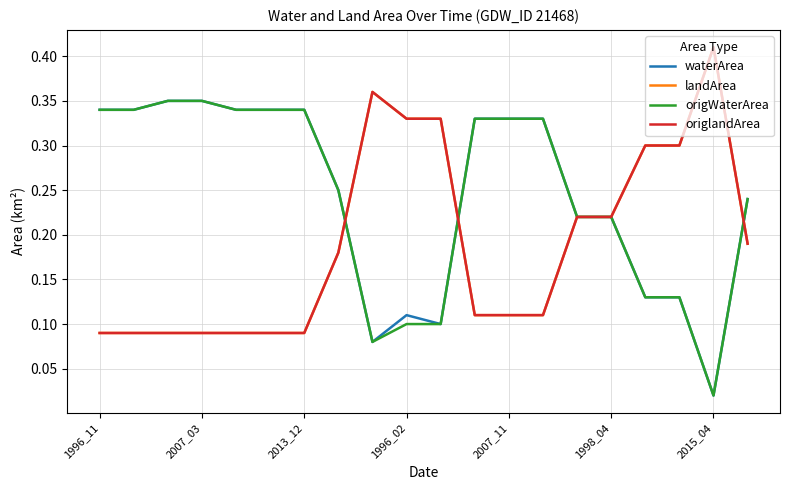

Which series ends up on top after the final intersection of landArea and waterArea?

waterArea